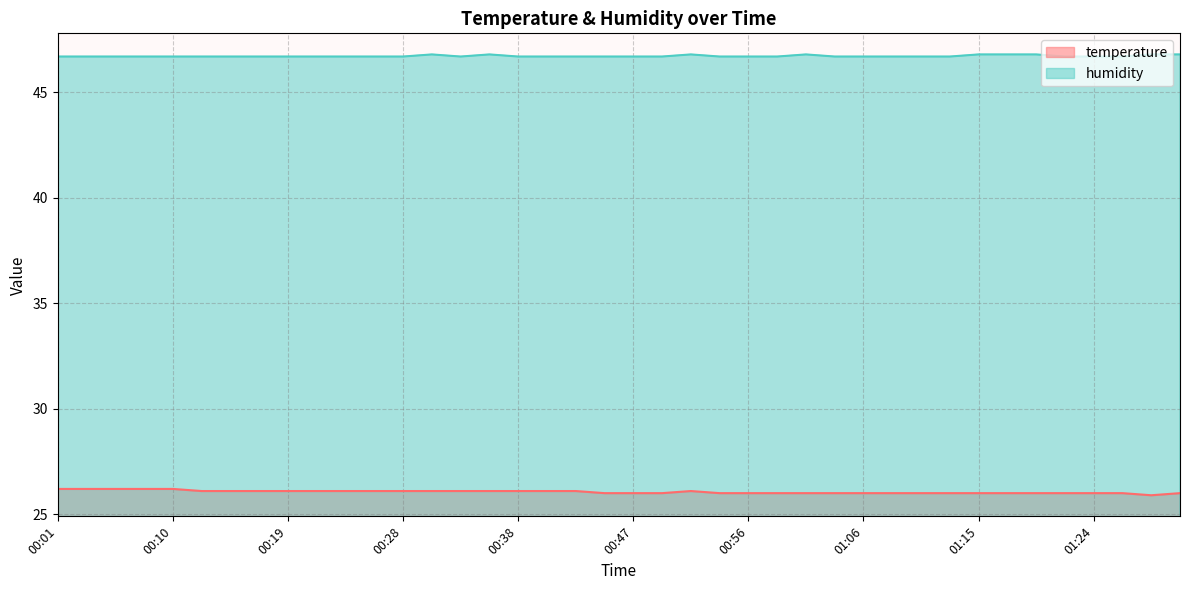

What is the minimum value for humidity?

46.7